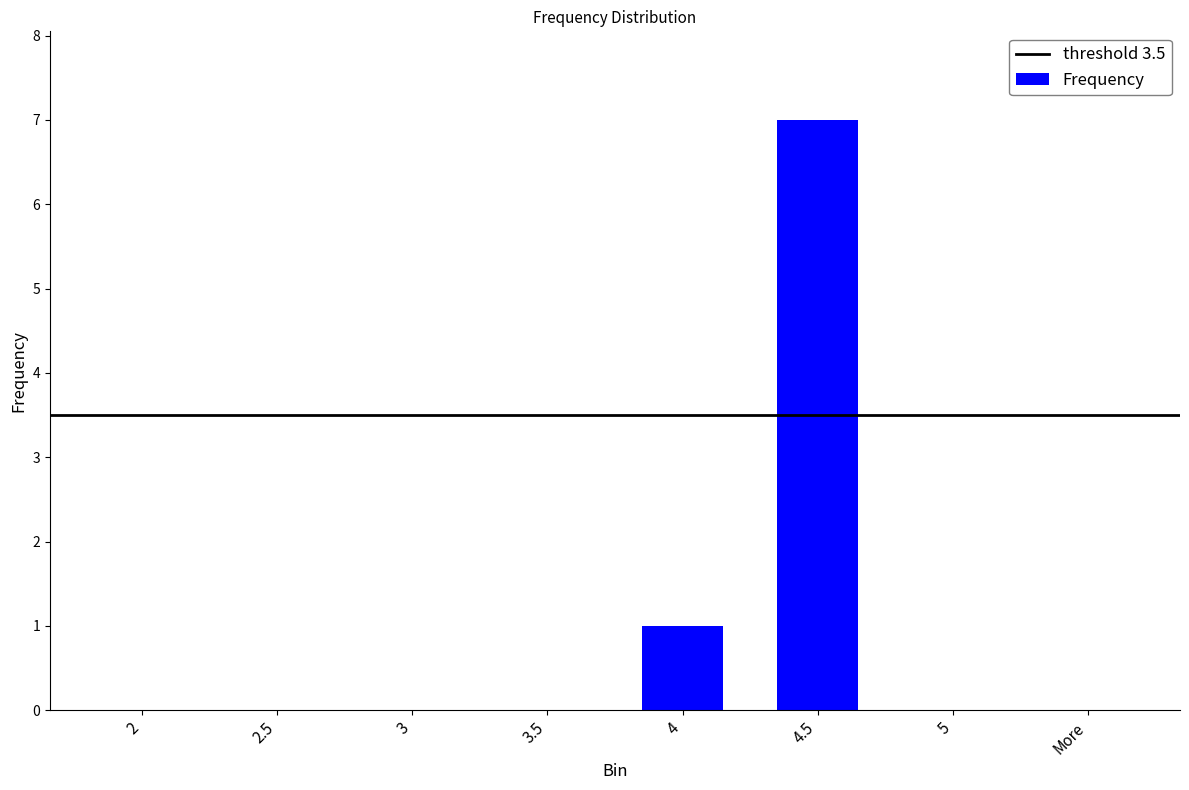

Reading left to right, extract all data points from this chart.

2=0	2.5=0	3=0	3.5=0	4=1	4.5=7	5=0	More=0